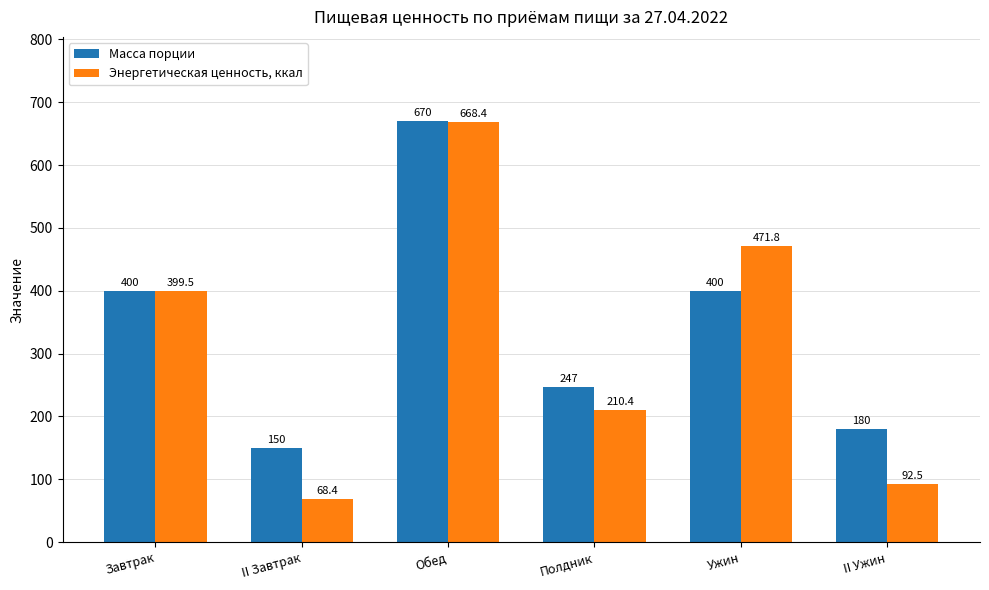

What is the label of the 5th bar from the left?

Ужин